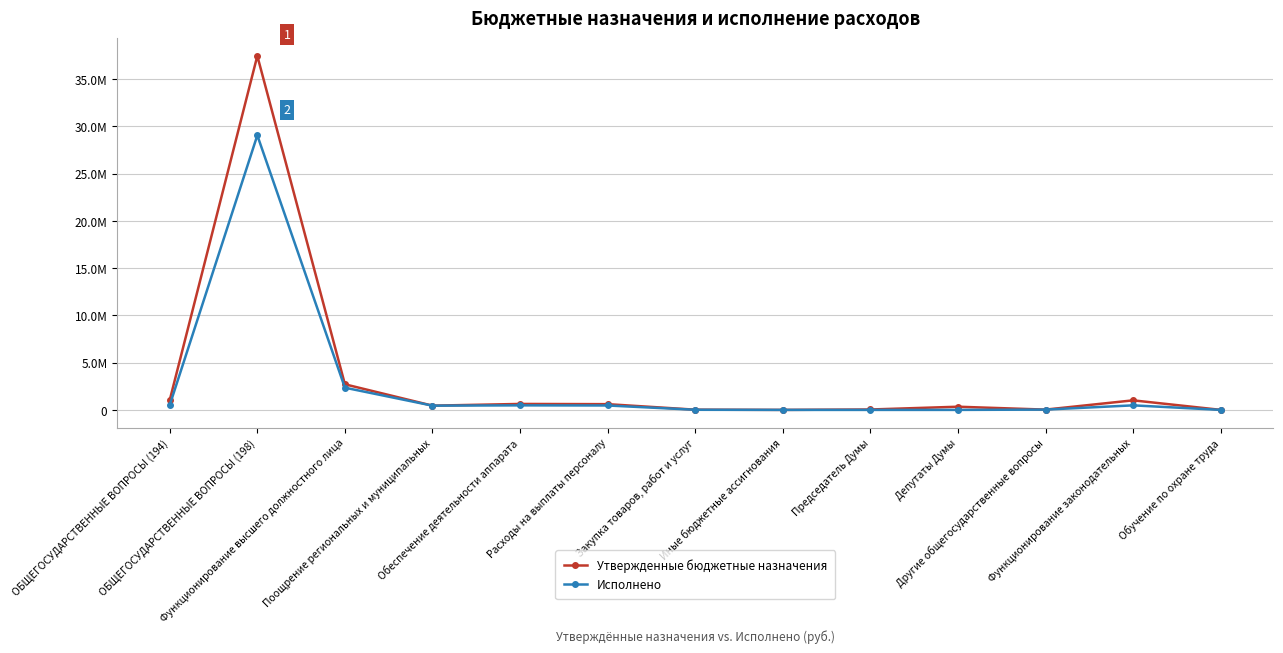

Is it true that Утвержденные бюджетные назначения equals 336000.0 at Депутаты Думы?

True